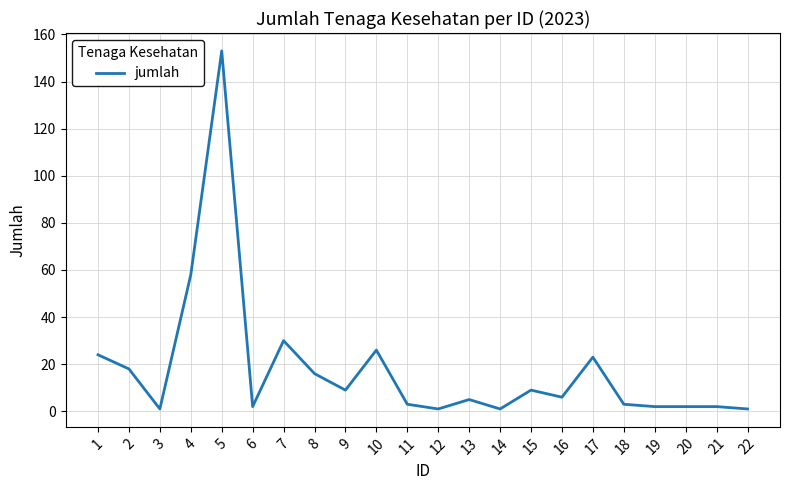

Reading right to left, what are all the values shown in this chart?

1	2	2	2	3	23	6	9	1	5	1	3	26	9	16	30	2	153	58	1	18	24